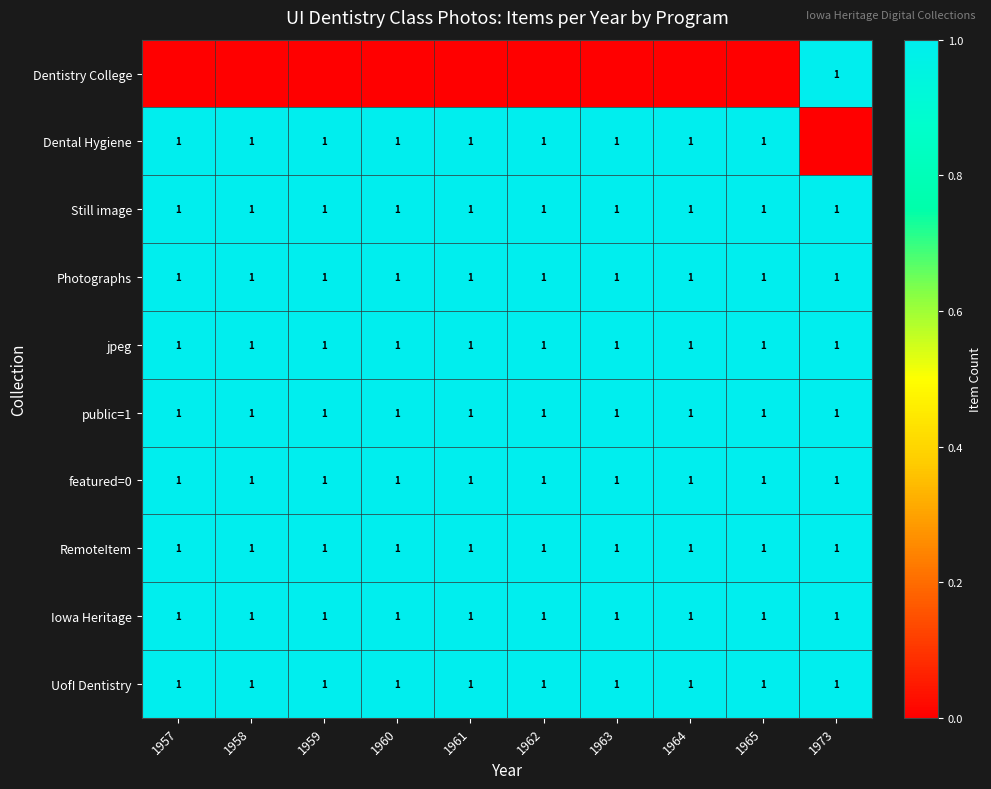

What is the sum of the Dental Hygiene values at 1965 and 1957?

2